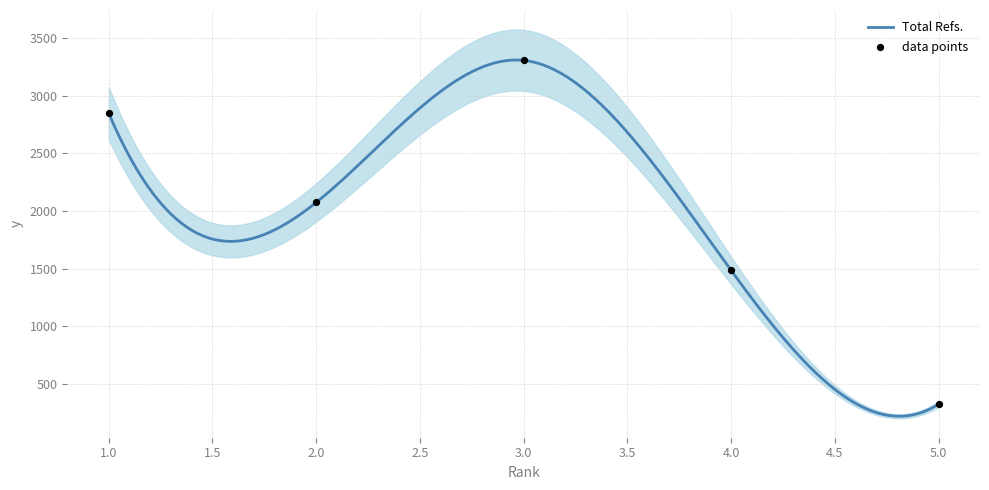

At how many categories does at least one series exceed 2537?

2